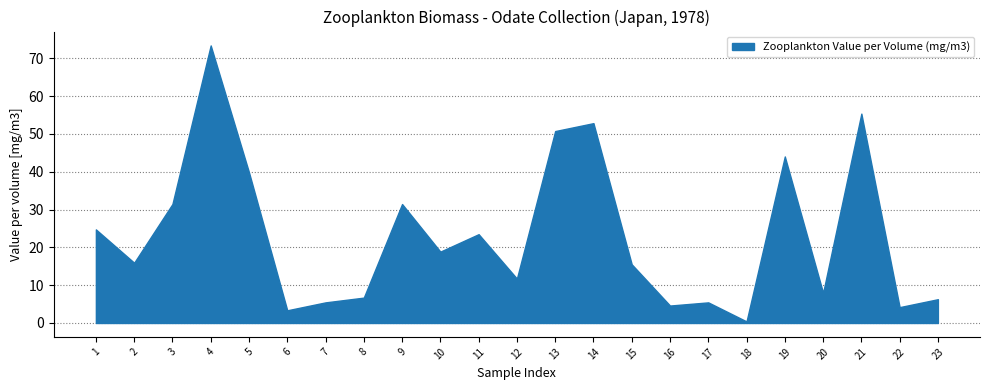

How many data points are less than 15?

10